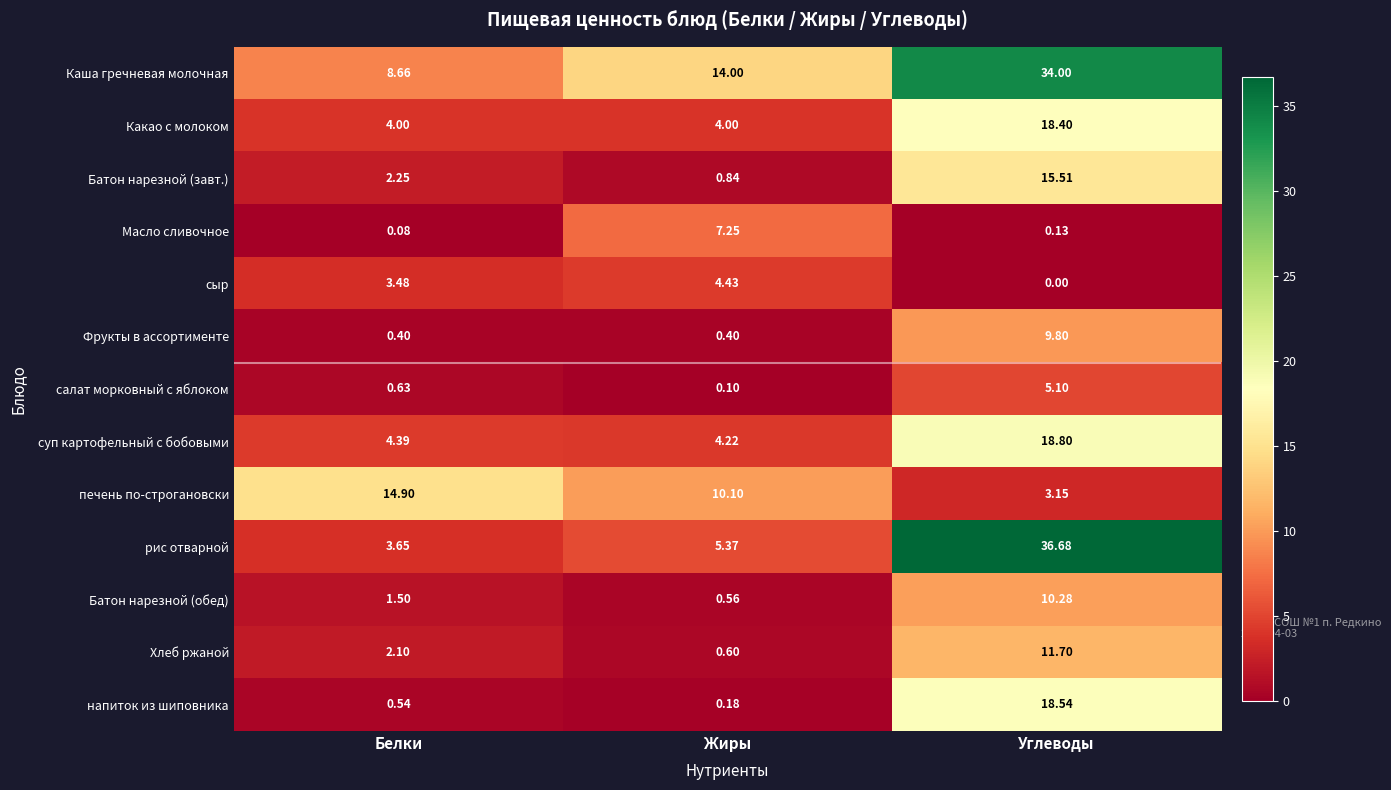

What is the greatest value displayed?

36.7